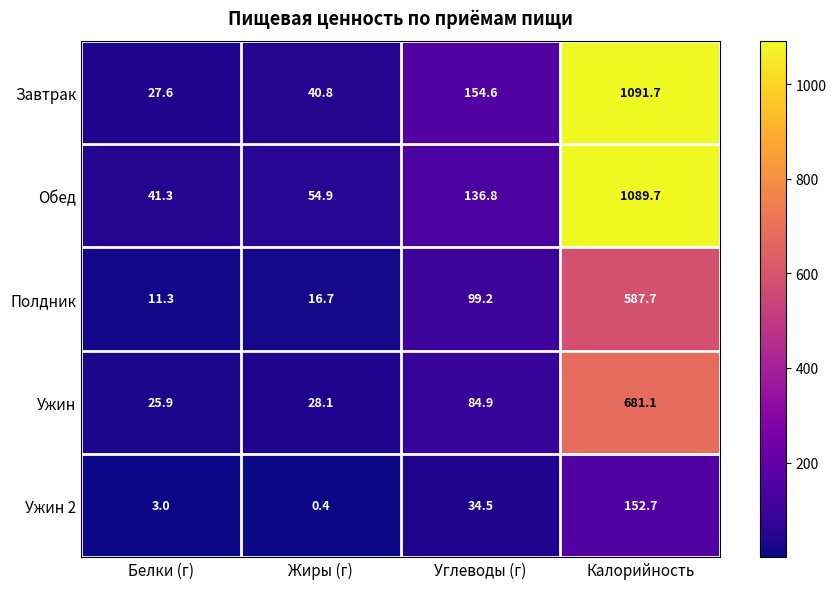

What is the approximate value of Ужин 2 at Калорийность?

152.7